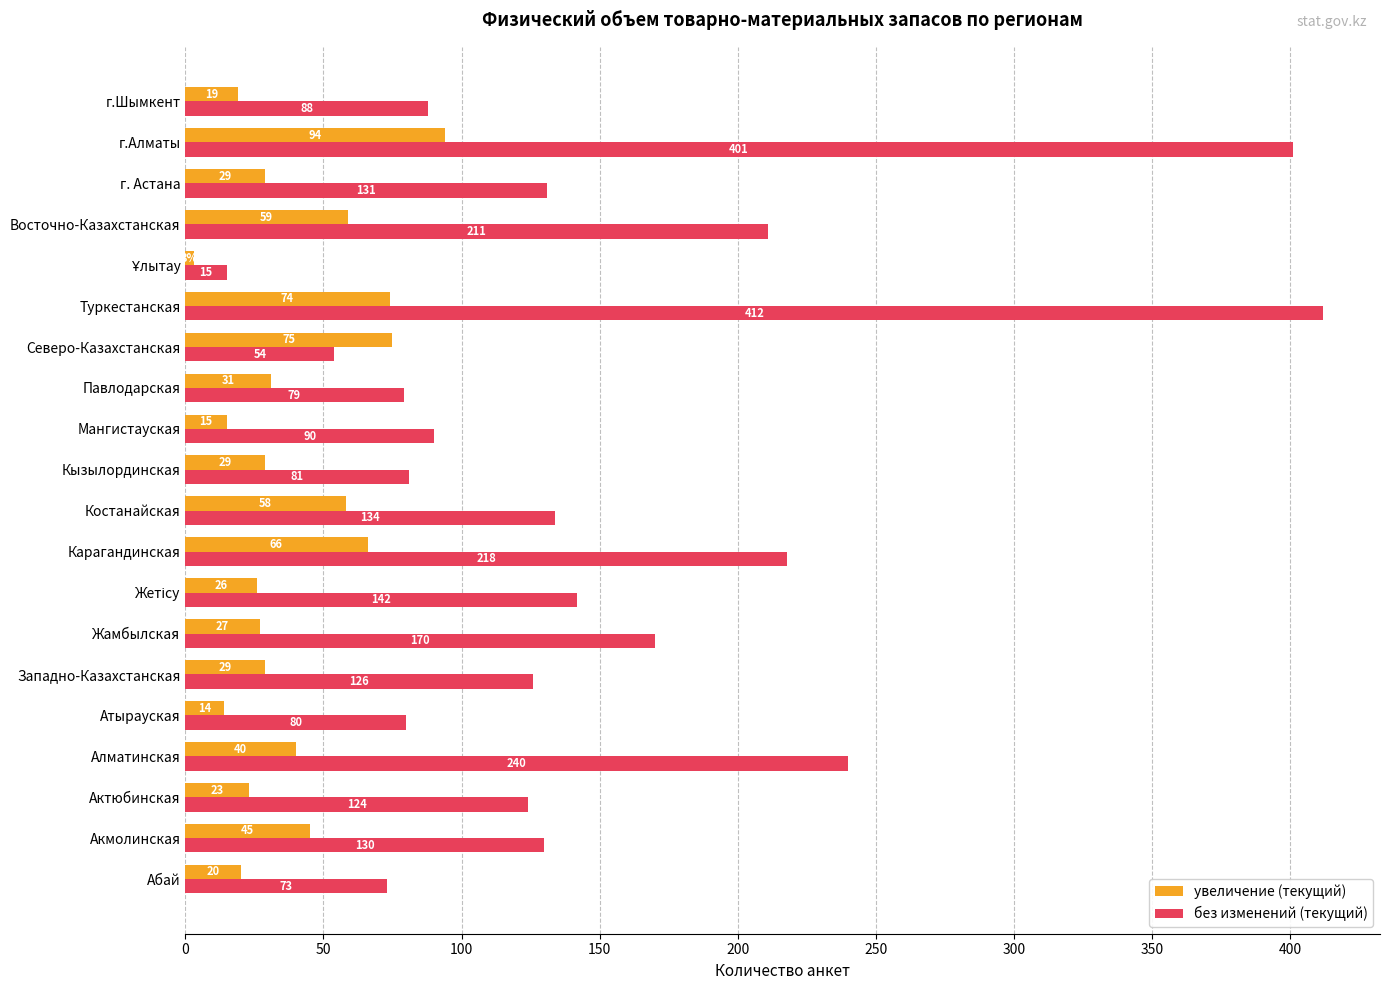

The value of увеличение (текущий) at Актюбинская is 10. True or false?

False